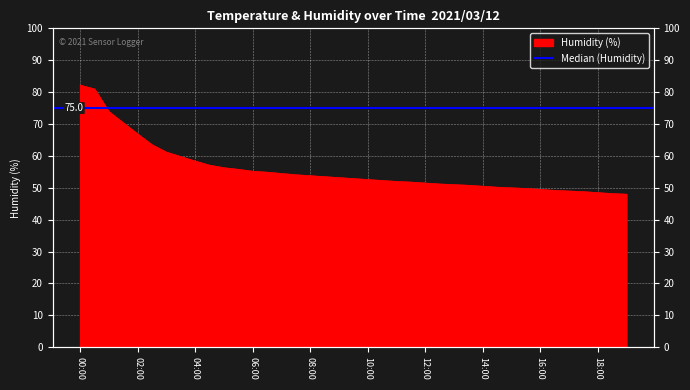

What is the sum of all values?

2173.5